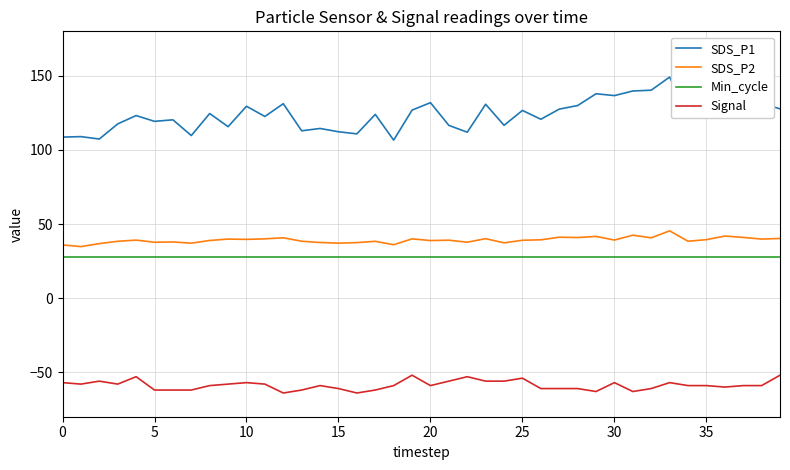

True or false: Min_cycle and SDS_P1 cross at least once.

False